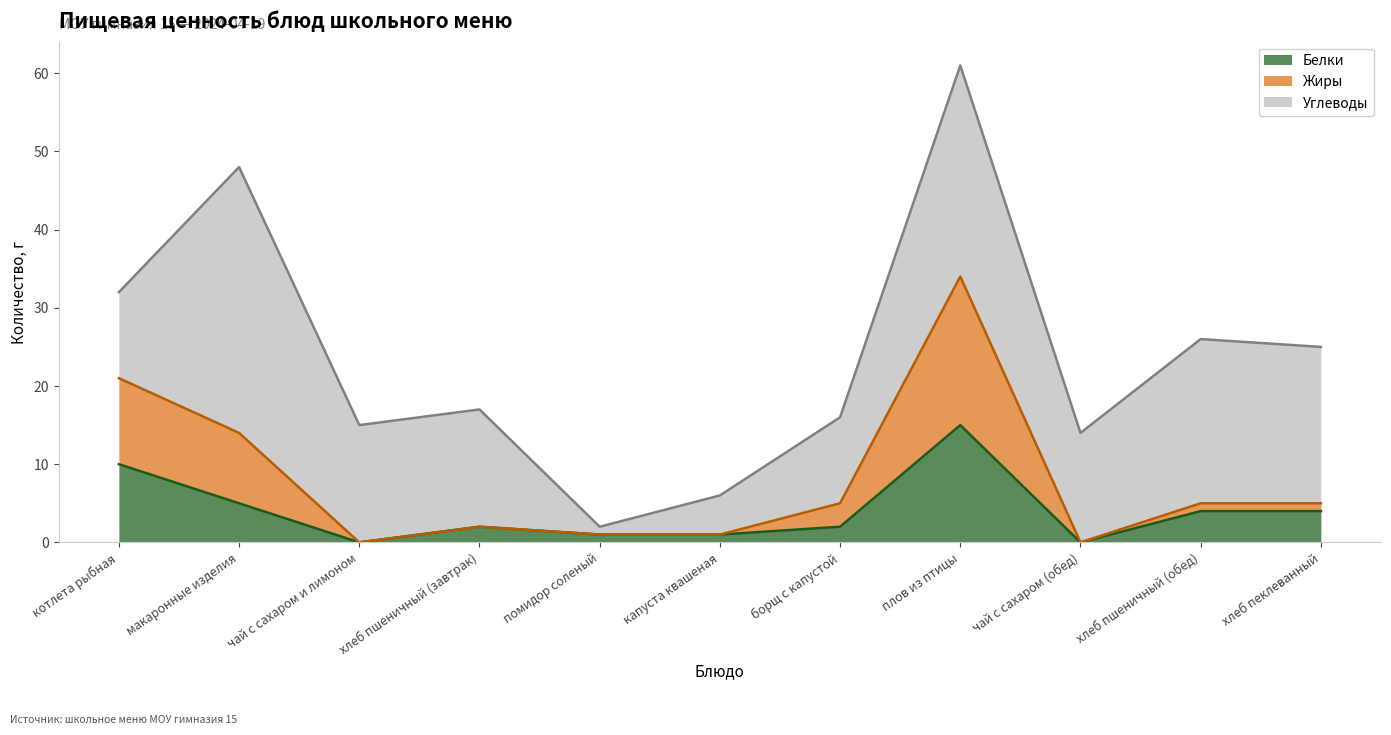

What is the total value across all series at хлеб пшеничный (завтрак)?

17